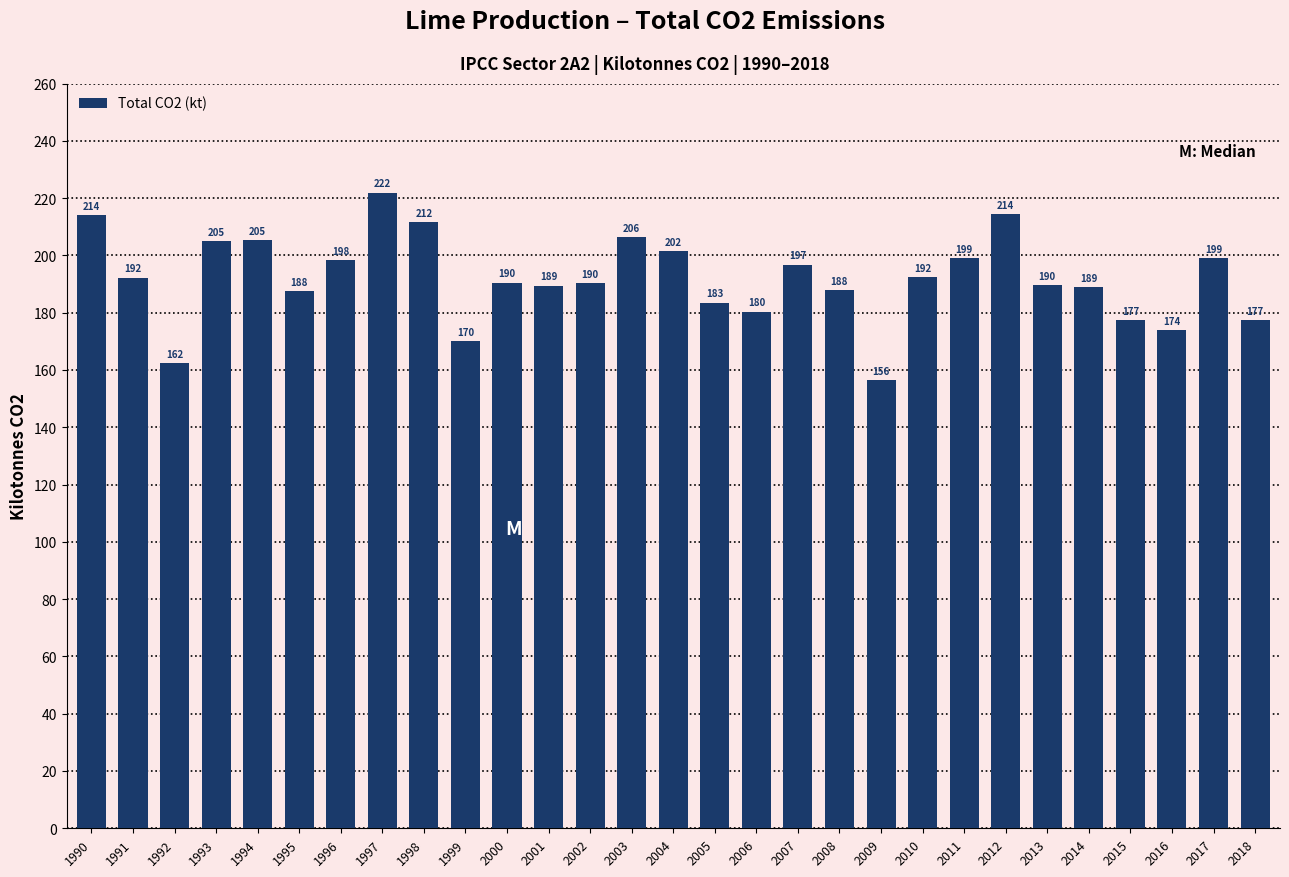

At which category does the chart reach its minimum across all series?

2009